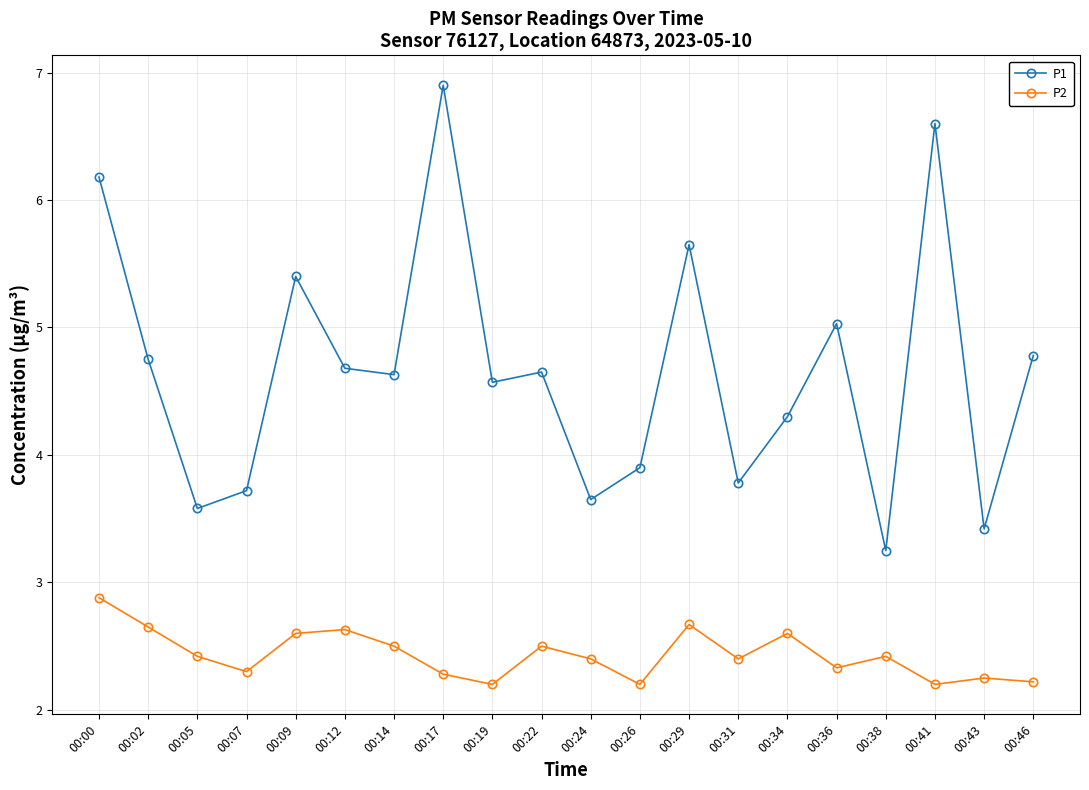

True or false: P2 has more than 2 interior local peaks.

True